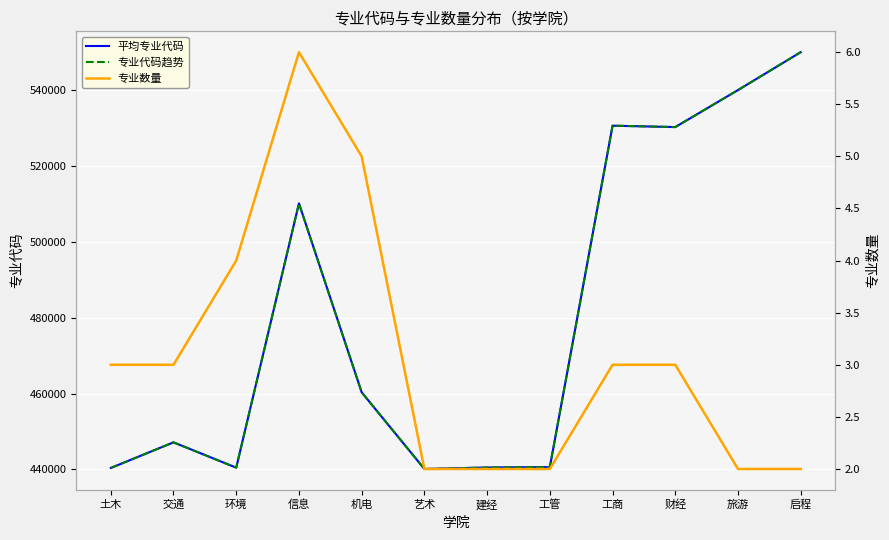

What is the minimum value shown in the chart?

2.0